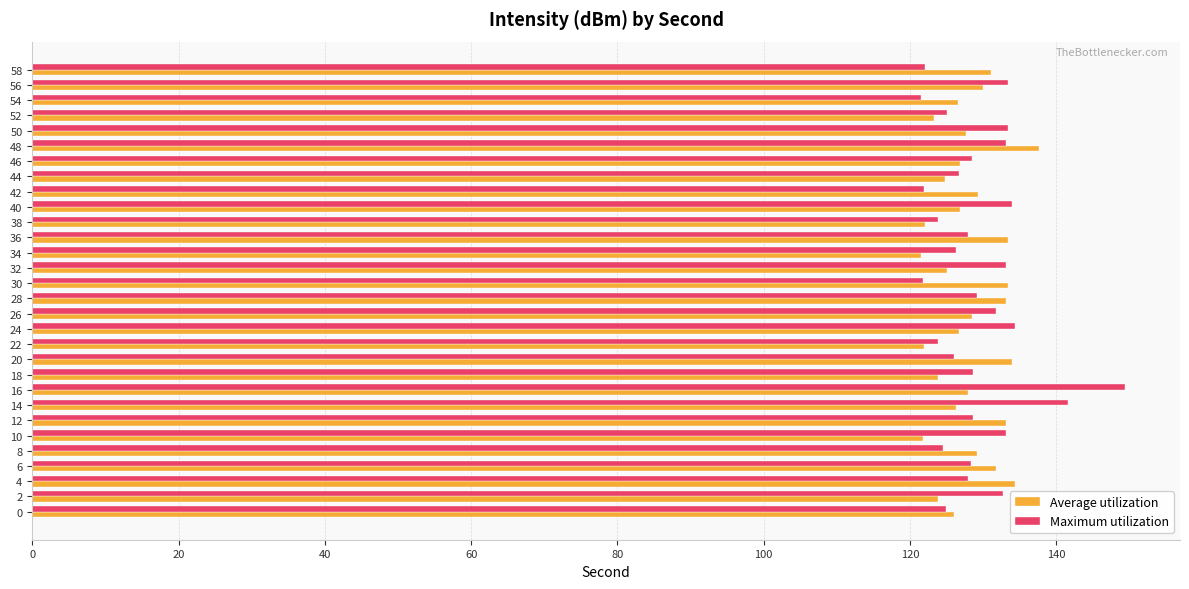

The value of Average utilization at 26 is 198.4. True or false?

False